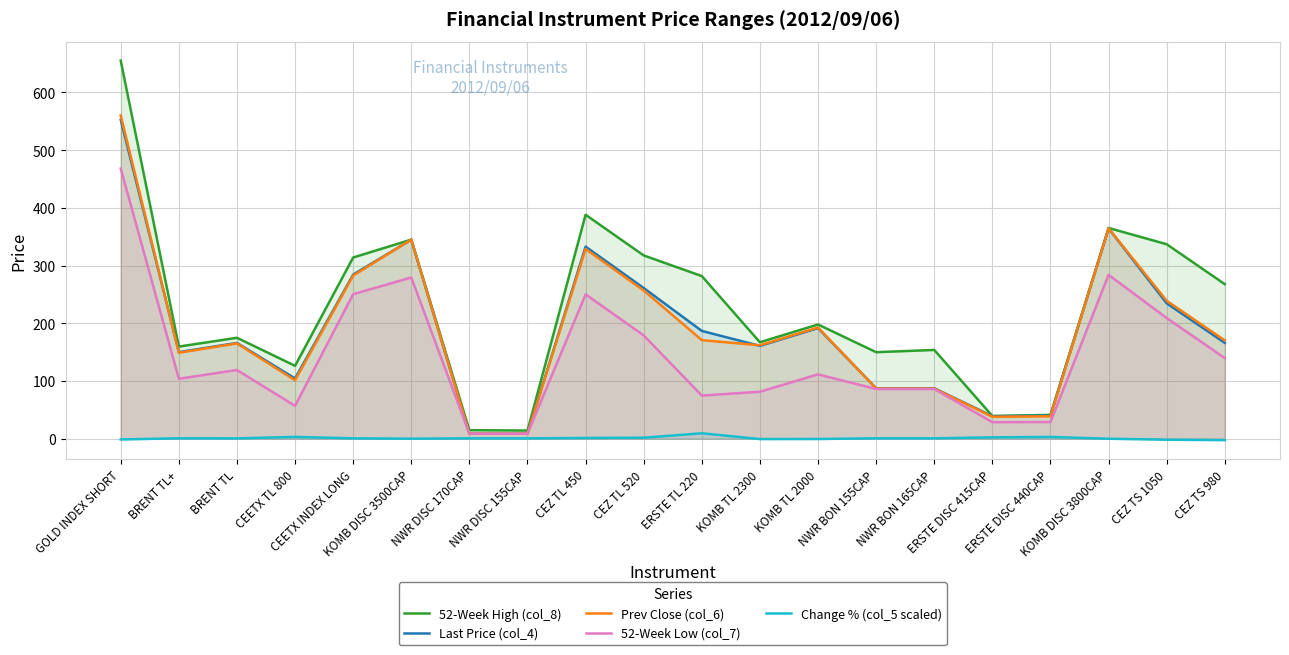

Reading right to left, extract all data points from this chart.

52-Week High (col_8): 267.8	337.0	365.2	41.2	39.3	153.8	149.9	197.9	167.1	281.8	317.6	388.1	14.1	14.7	345.0	314.0	126.2	174.9	159.6	655.2
Last Price (col_4): 166.0	234.6	364.4	39.9	38.9	87.4	87.4	191.7	160.8	186.7	261.1	332.9	8.7	8.7	344.9	284.4	104.4	165.9	150.0	552.7
Prev Close (col_6): 170.3	239.0	364.7	38.7	38.0	86.8	86.8	192.7	161.9	170.8	256.8	328.7	8.7	8.7	345.0	282.7	101.2	165.1	149.0	560.3
52-Week Low (col_7): 139.6	209.1	283.9	28.9	28.6	86.0	86.0	111.5	81.3	74.7	178.9	250.1	8.6	8.6	279.4	250.4	56.9	119.0	103.8	468.2
Change % (col_5 scaled): -2.5	-1.8	-0.1	3.0	2.3	0.6	0.6	-0.6	-0.7	9.4	1.7	1.3	0.6	0.6	-0.0	0.6	3.1	0.5	0.7	-1.4